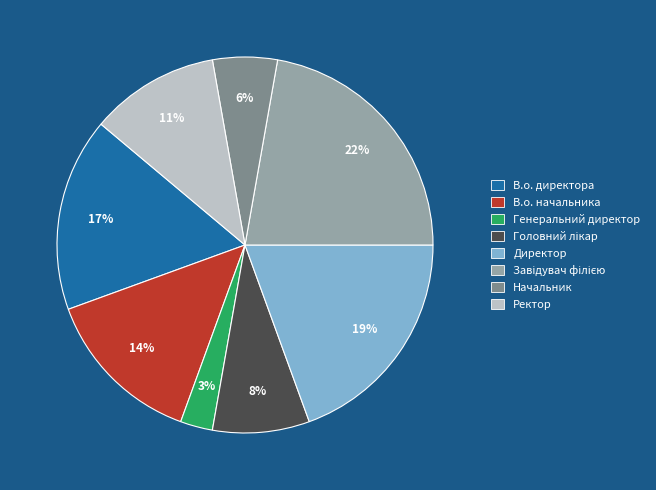

To the nearest percent, what is the combined percentage of Ректор and Генеральний директор?

14%